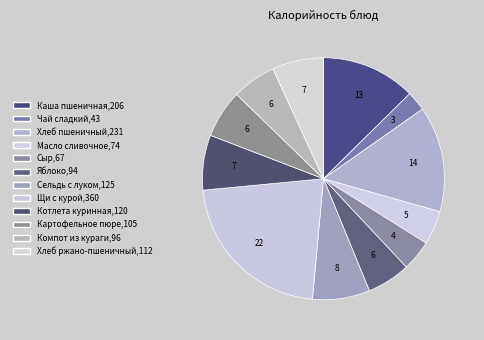

Is Сыр the majority of the pie?

No